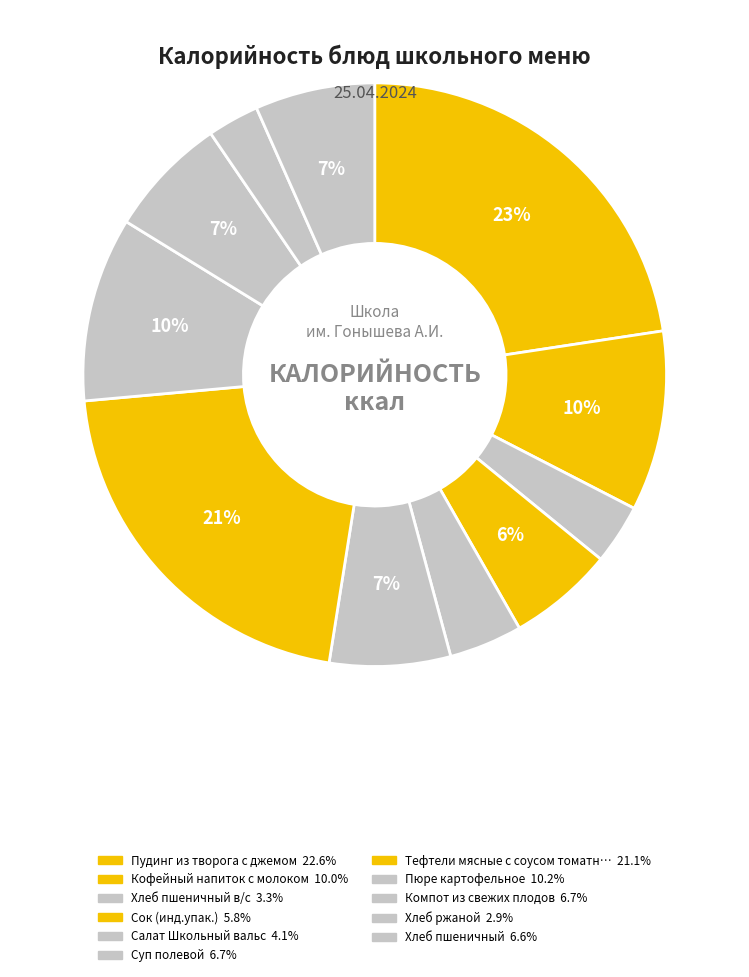

Which category has the smallest portion of the pie?

Хлеб ржаной